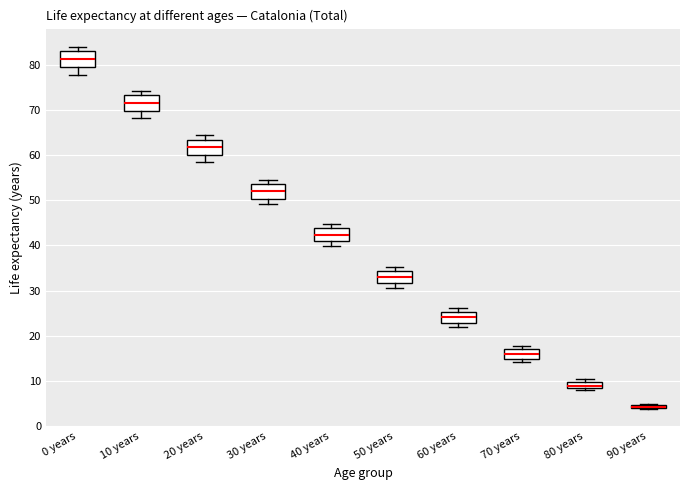

Where is the lower edge of the box for 90 years on the y-axis? The values are not printed on the chart, so give them approximately, as read against the axis.

4